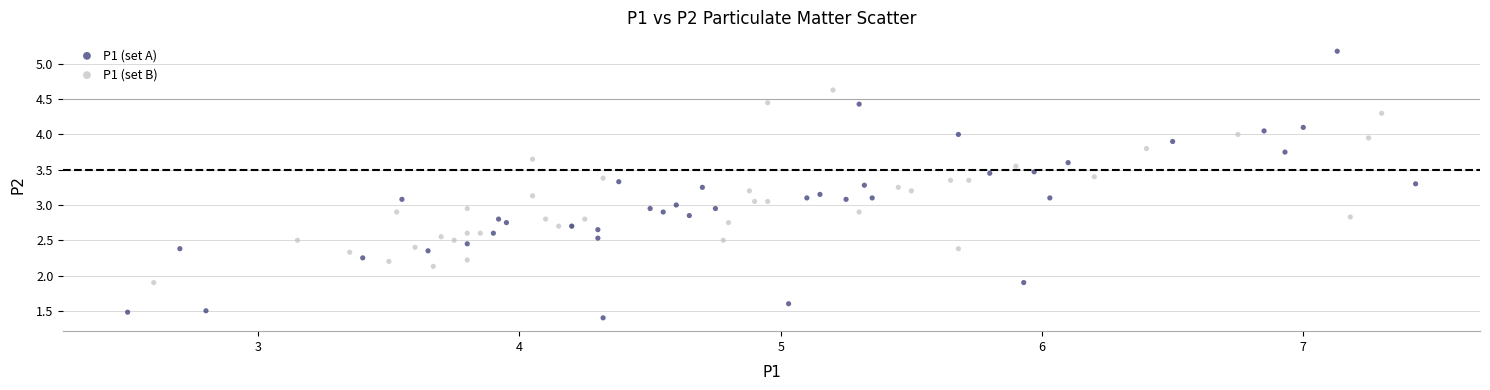

Which series reaches the minimum Y coordinate?

P1 (set A)